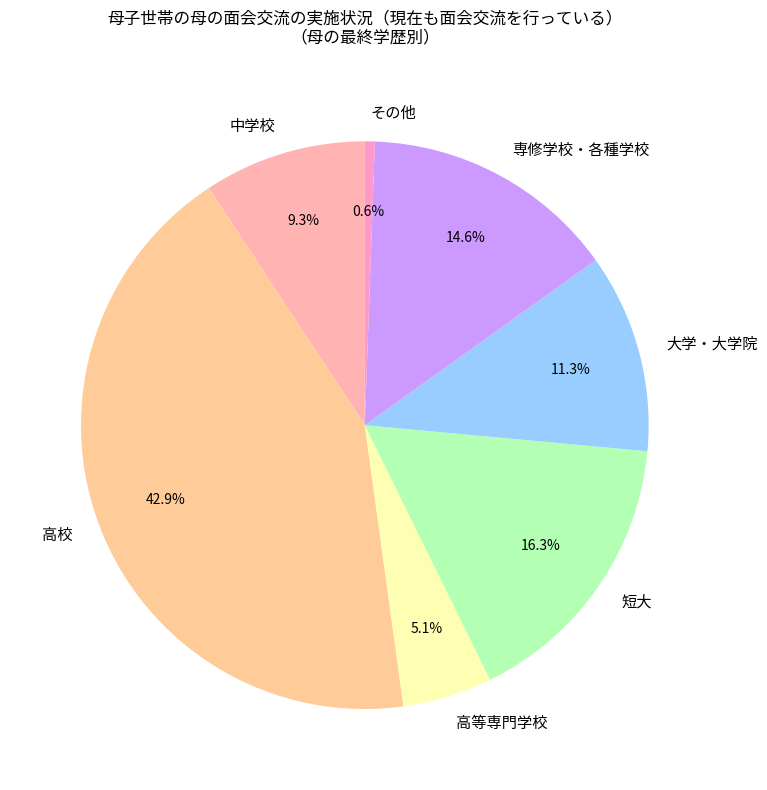

Is 大学・大学院 the majority of the pie?

No